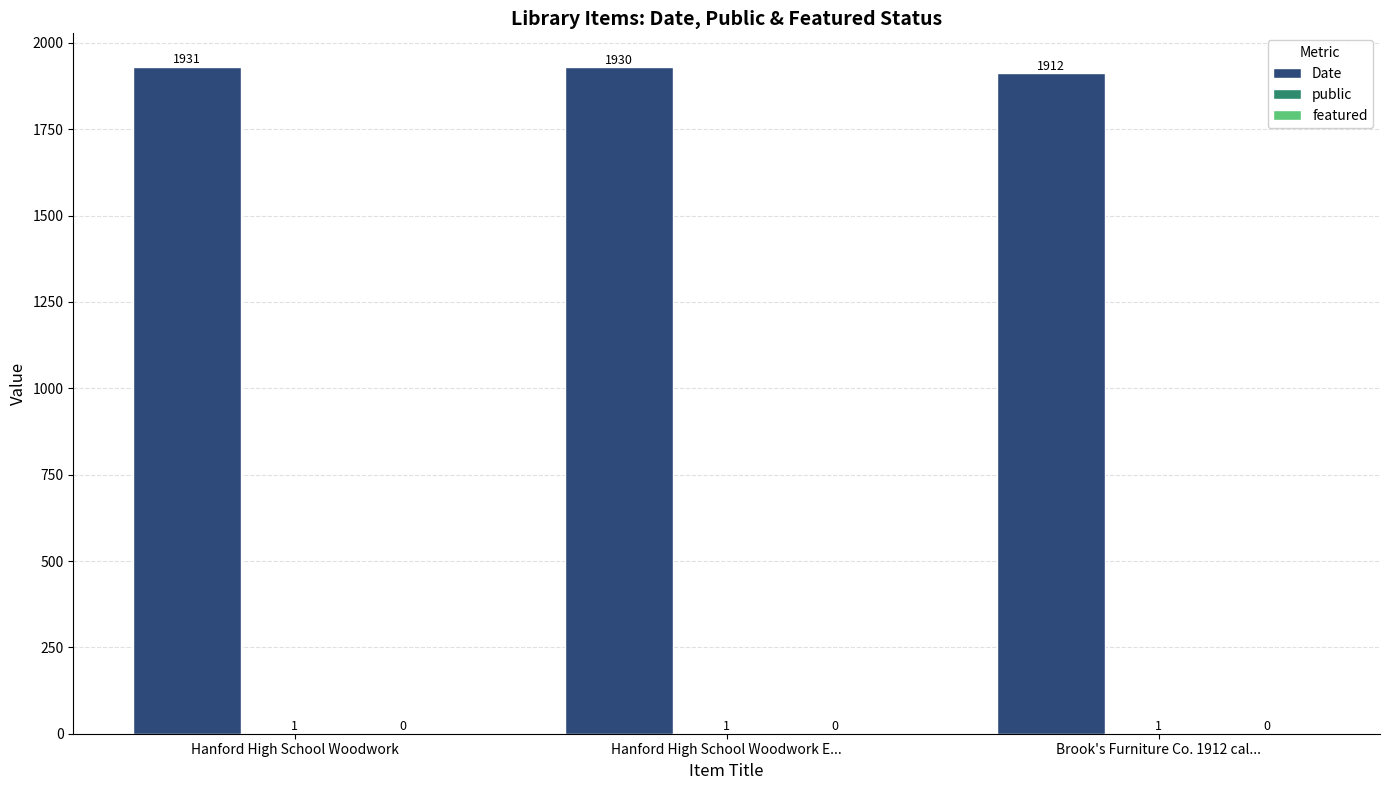

How many groups of bars are there?

3